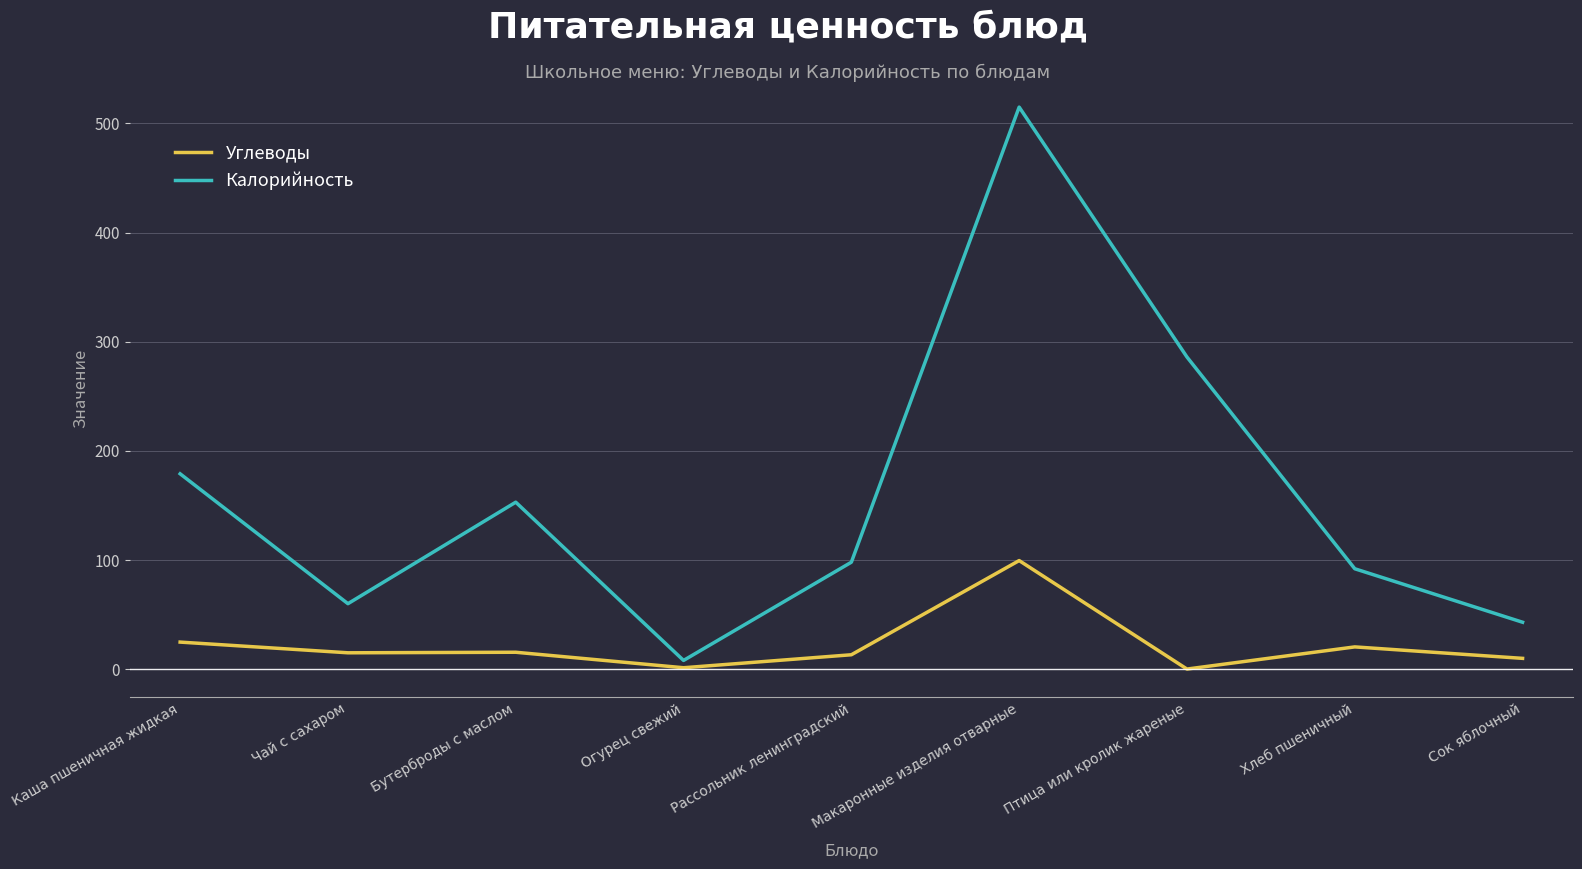

At which label is Калорийность closest to 261?

Птица или кролик жареные